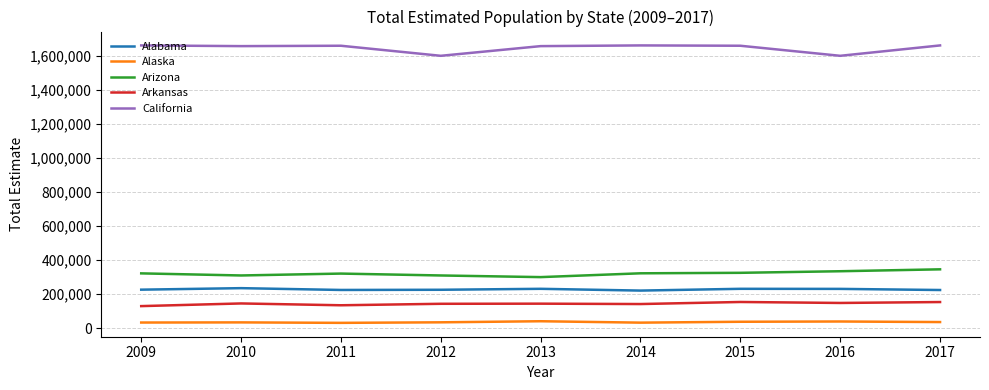

What is the smallest value displayed?

31706